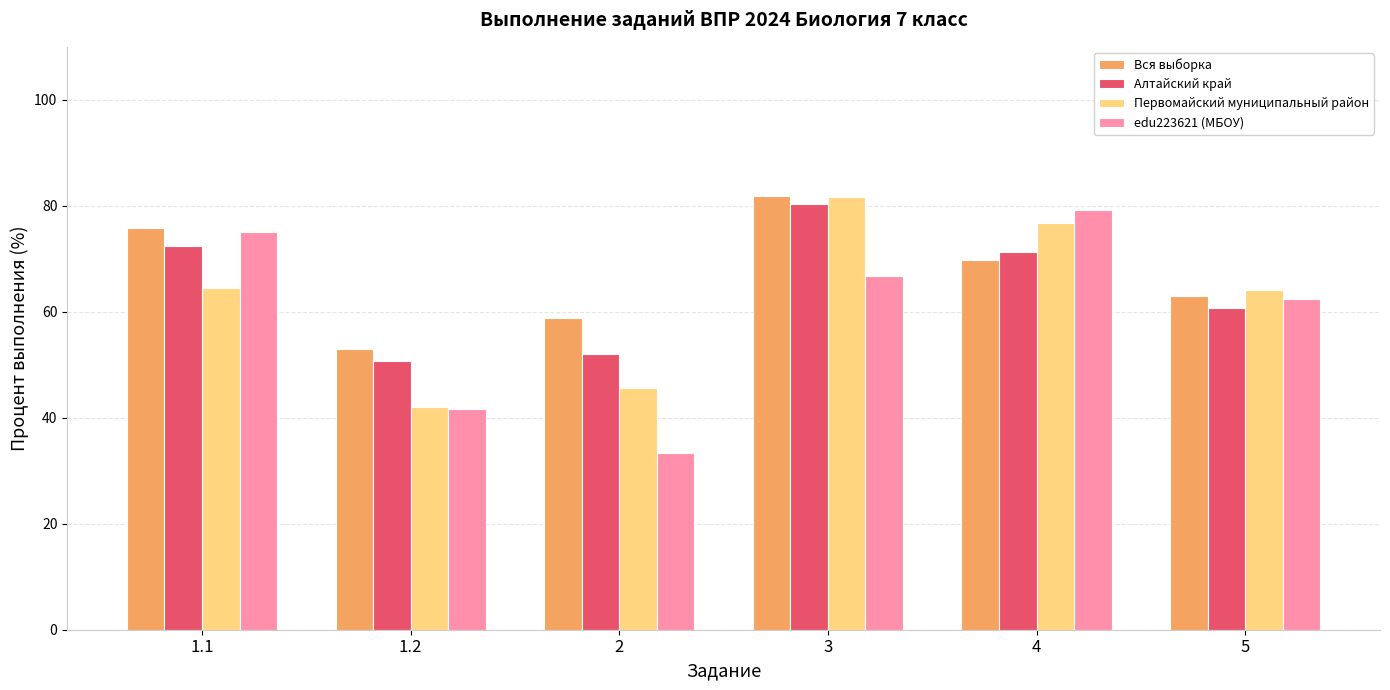

Rank the series at 2 from lowest to highest value.

edu223621 (МБОУ), Первомайский муниципальный район, Алтайский край, Вся выборка